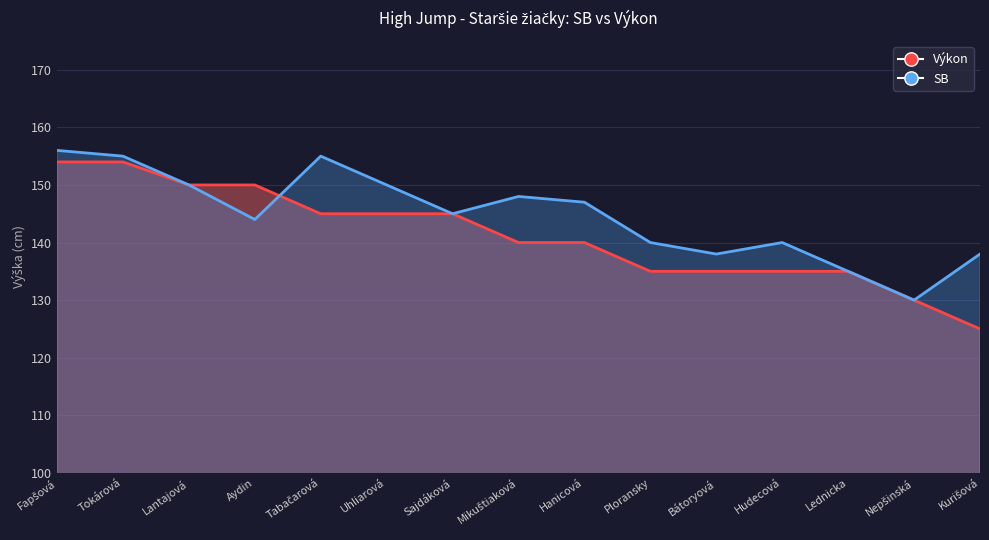

What is the difference between the highest and lowest values at Tokárová?

1